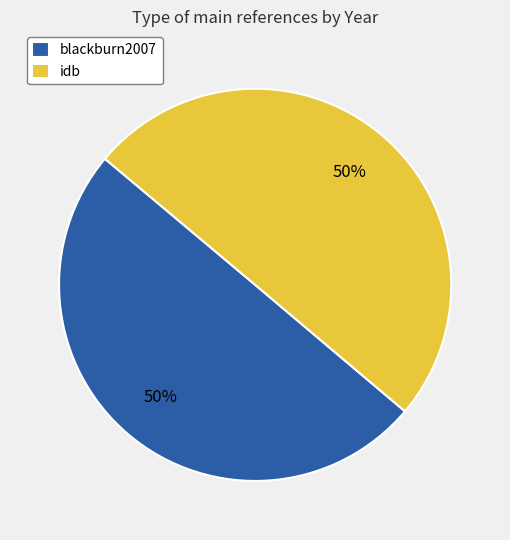

To the nearest percent, what is the combined percentage of blackburn2007 and idb?

100%